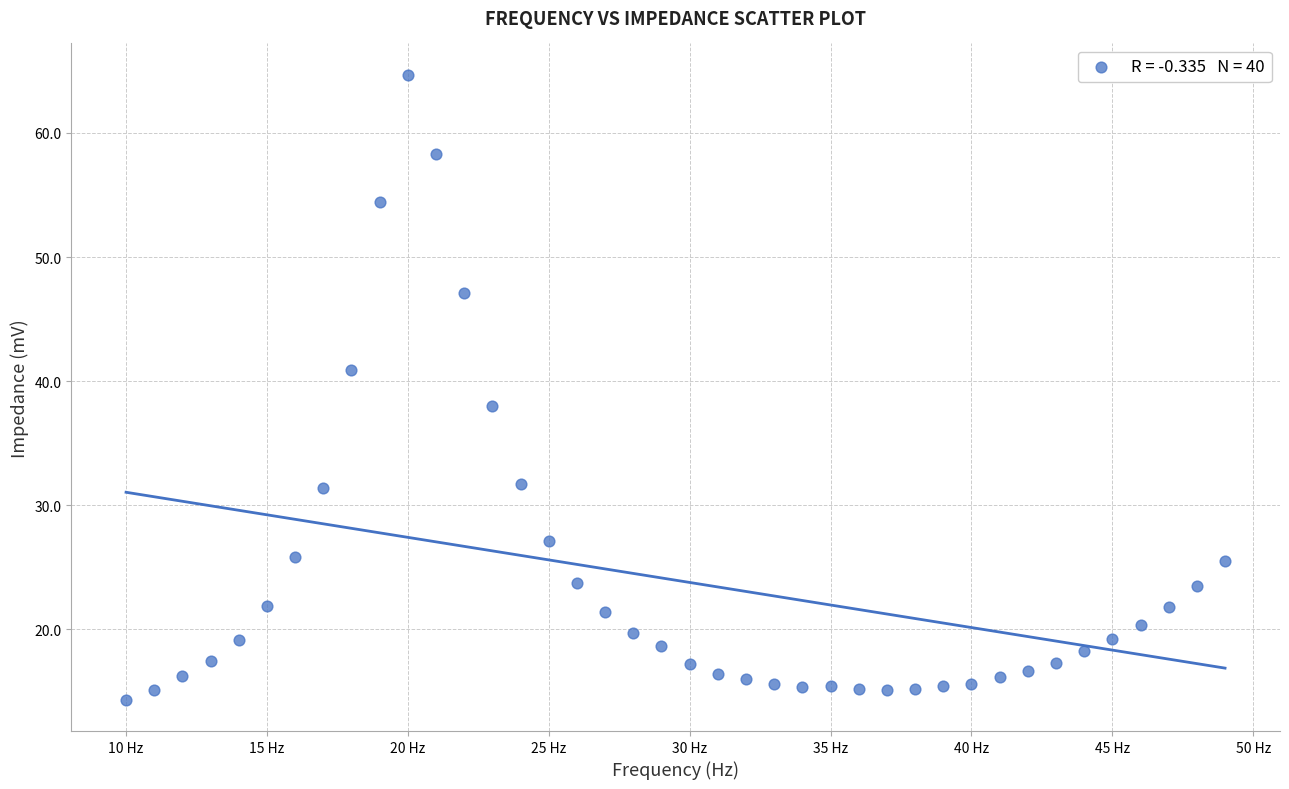

What is the range of Y values (max minus min)?

50.4